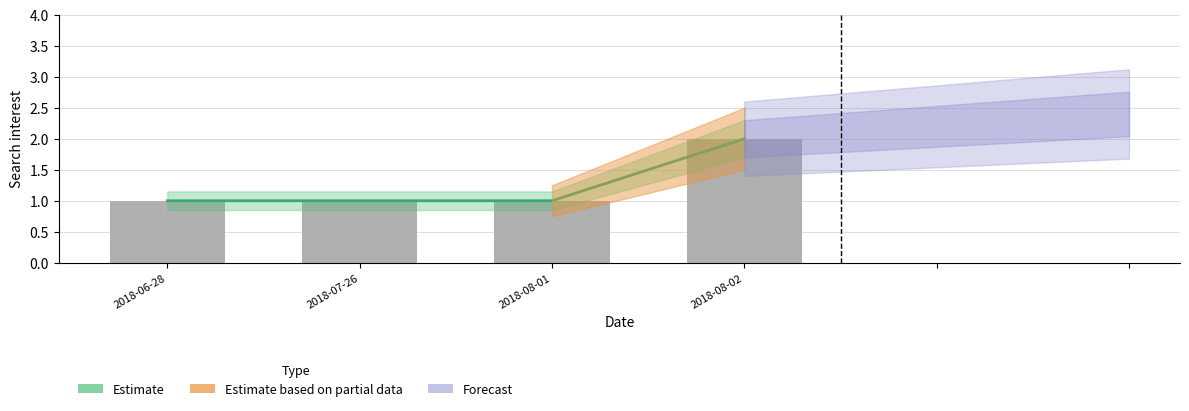

Between 2018-06-28 and 2018-08-01, which is larger?

2018-06-28